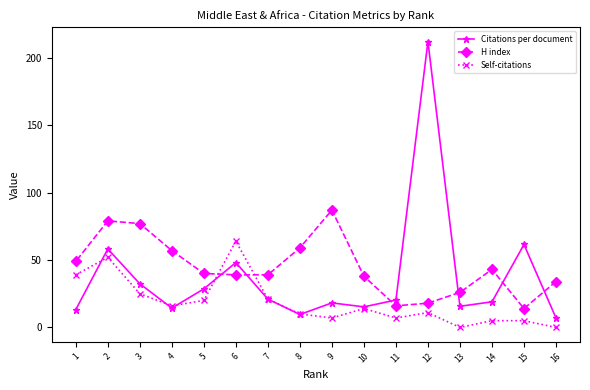

What is the sum of all Self-citations values?

296.0